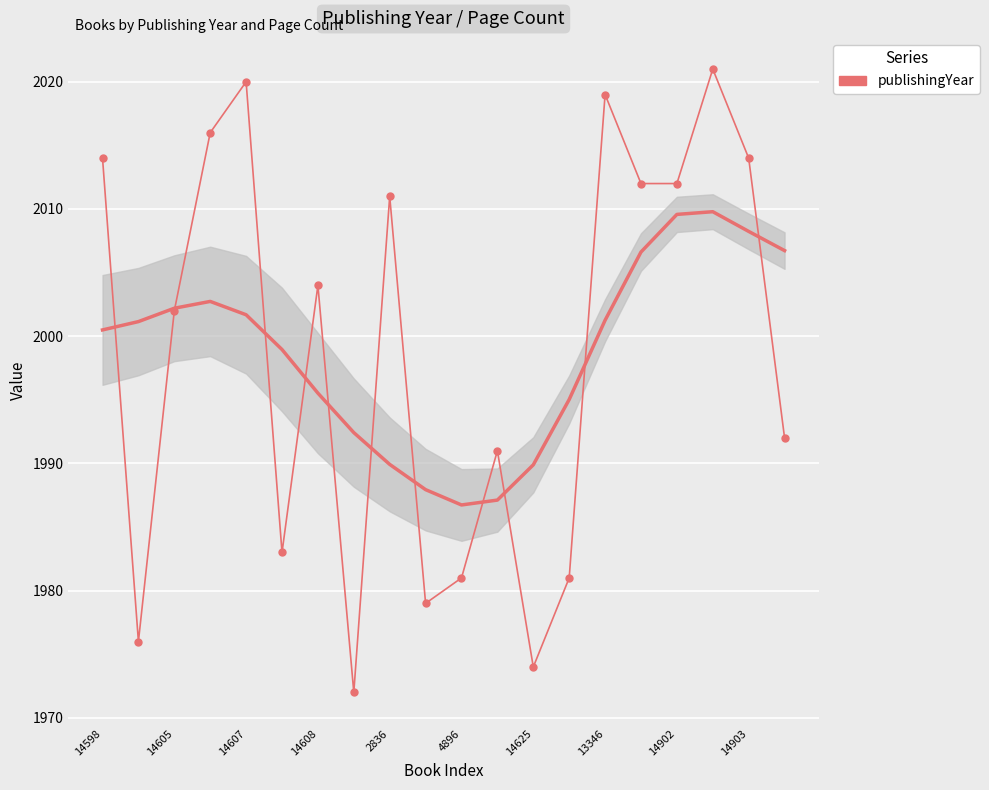

How many series are shown in this chart?

1